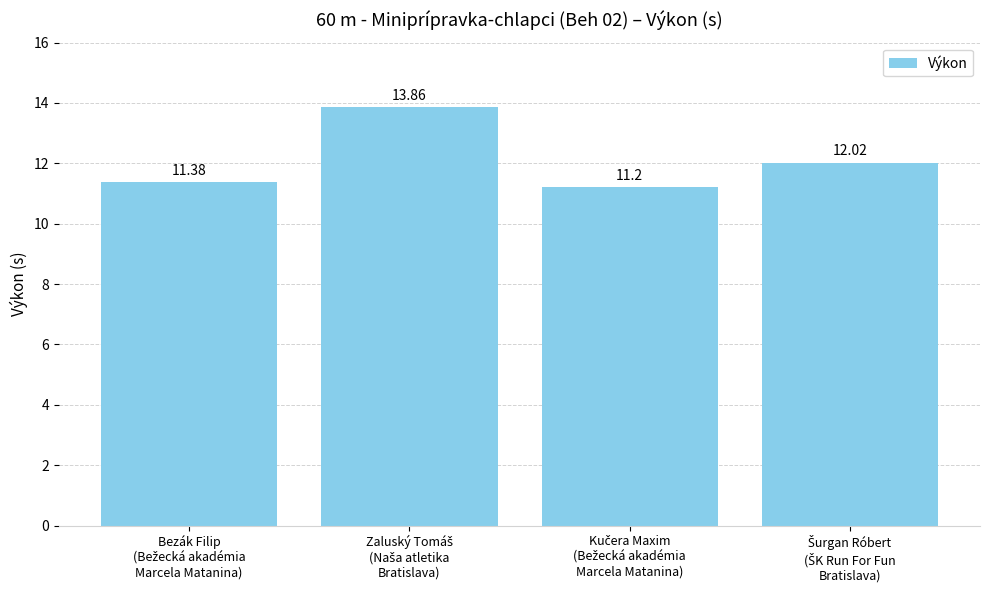

What is the average value?

12.1